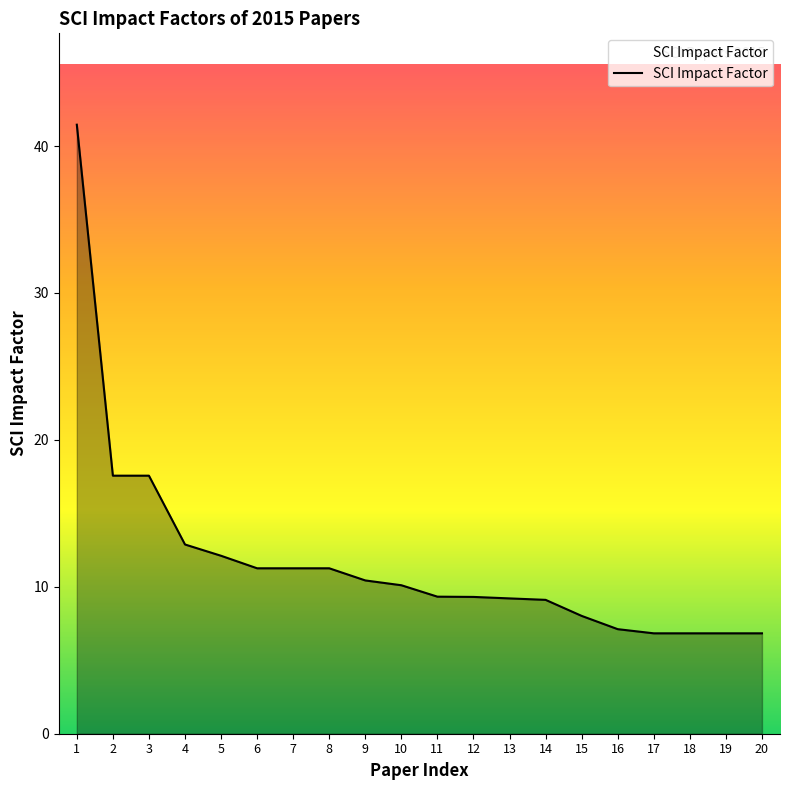

What is the smallest value displayed?

6.8